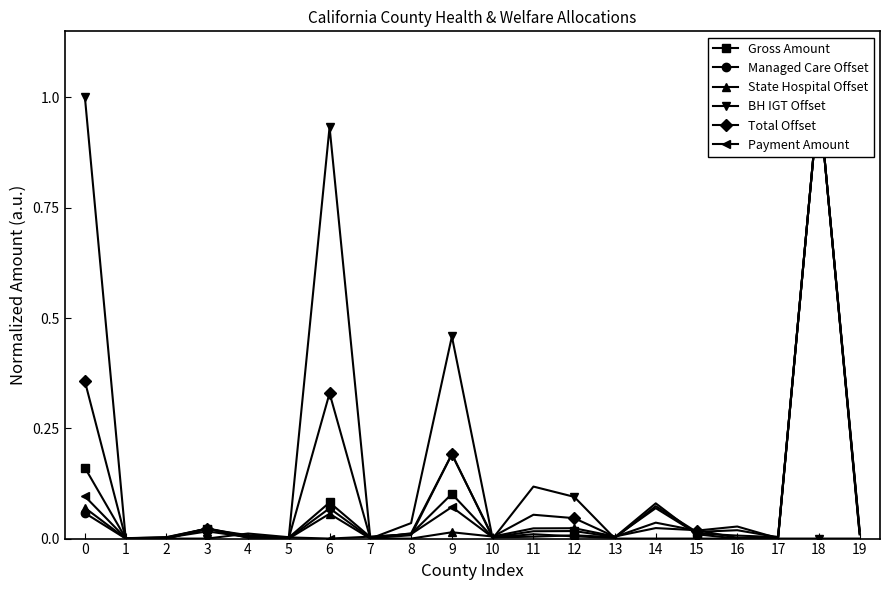

What are all the series names shown in the legend?

Gross Amount, Managed Care Offset, State Hospital Offset, BH IGT Offset, Total Offset, Payment Amount